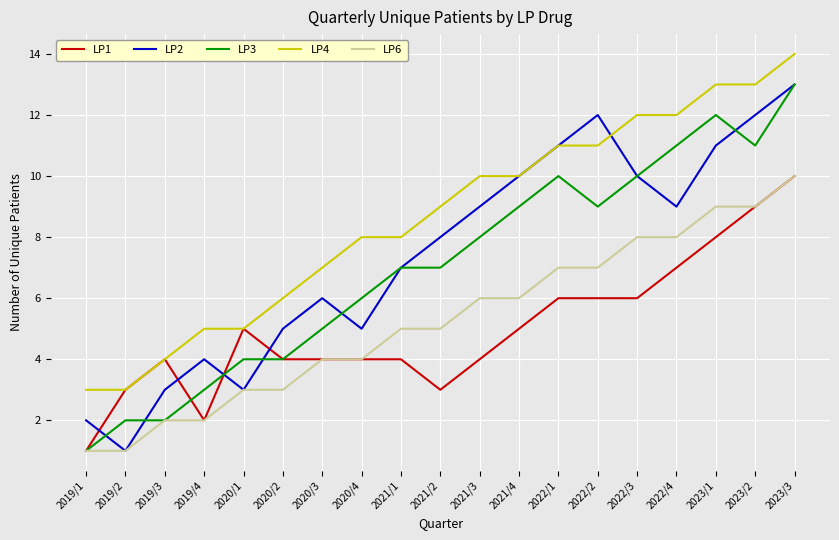

Which series has the largest total across all categories?

LP4